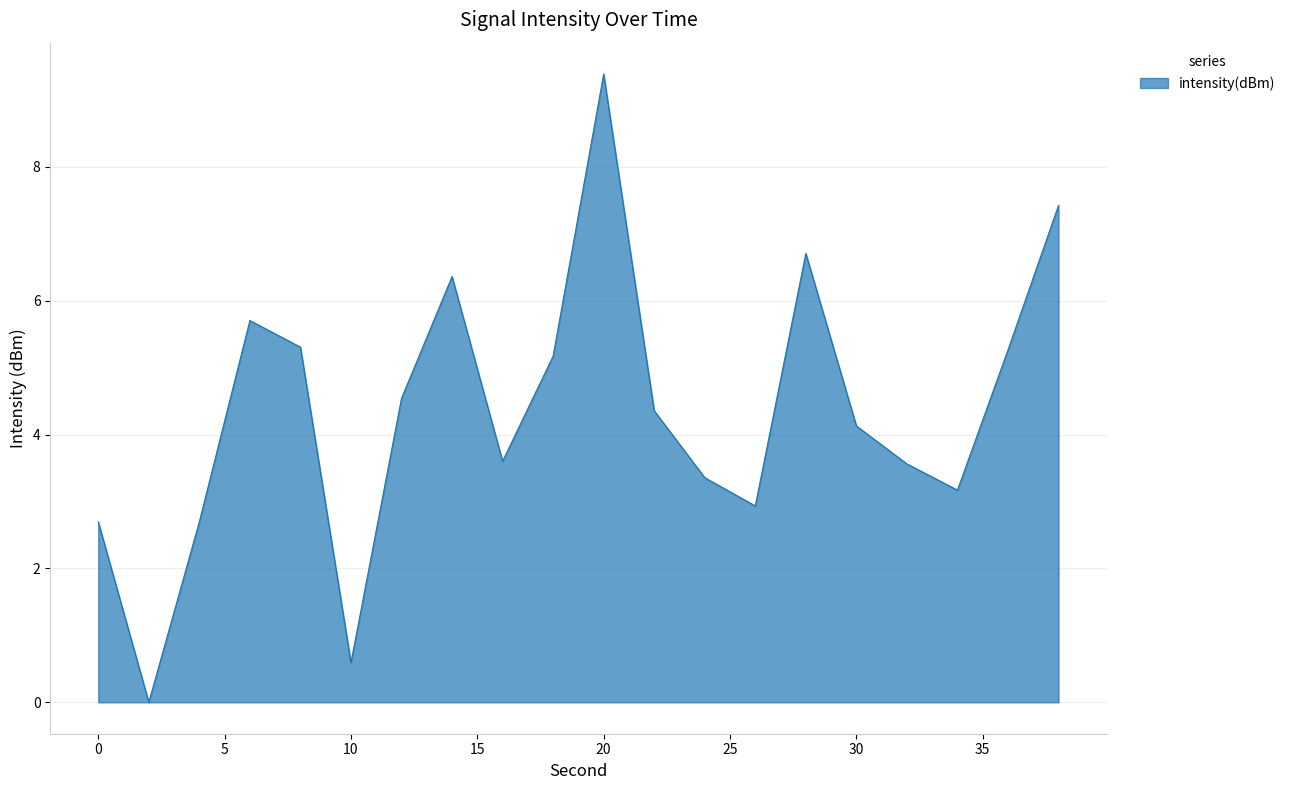

What is the difference between the maximum and minimum values?

9.4